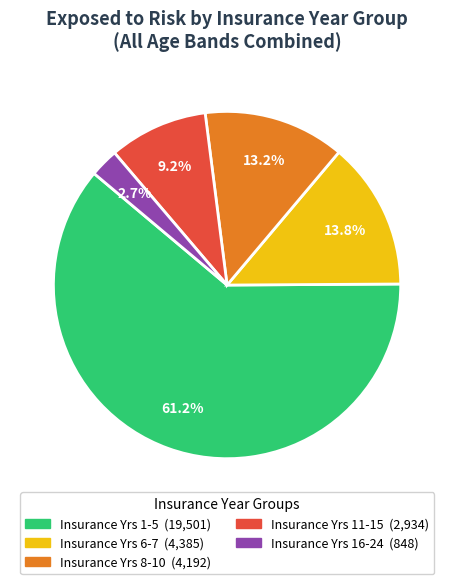

To the nearest percent, what is the average slice percentage?

20%